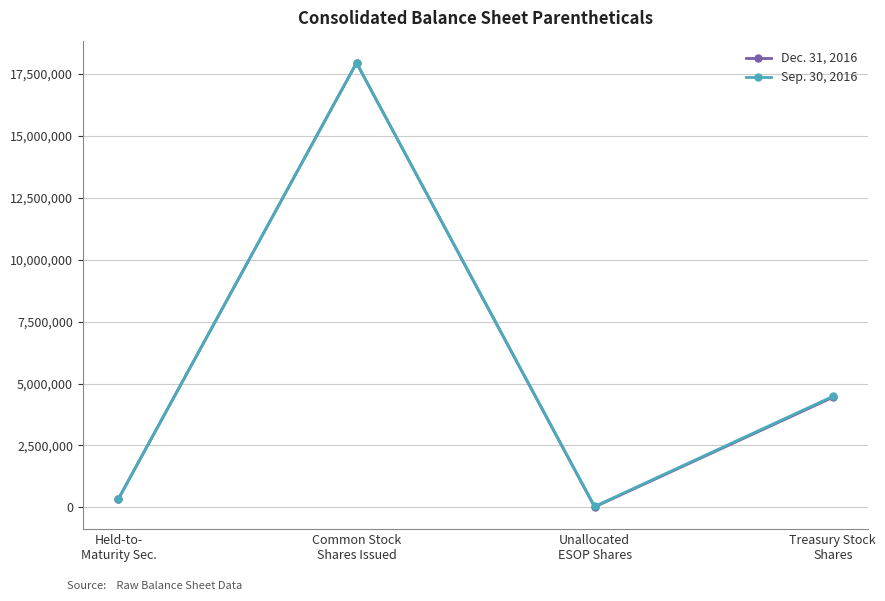

Rank the series by their average value, from lowest to highest.

Dec. 31, 2016, Sep. 30, 2016